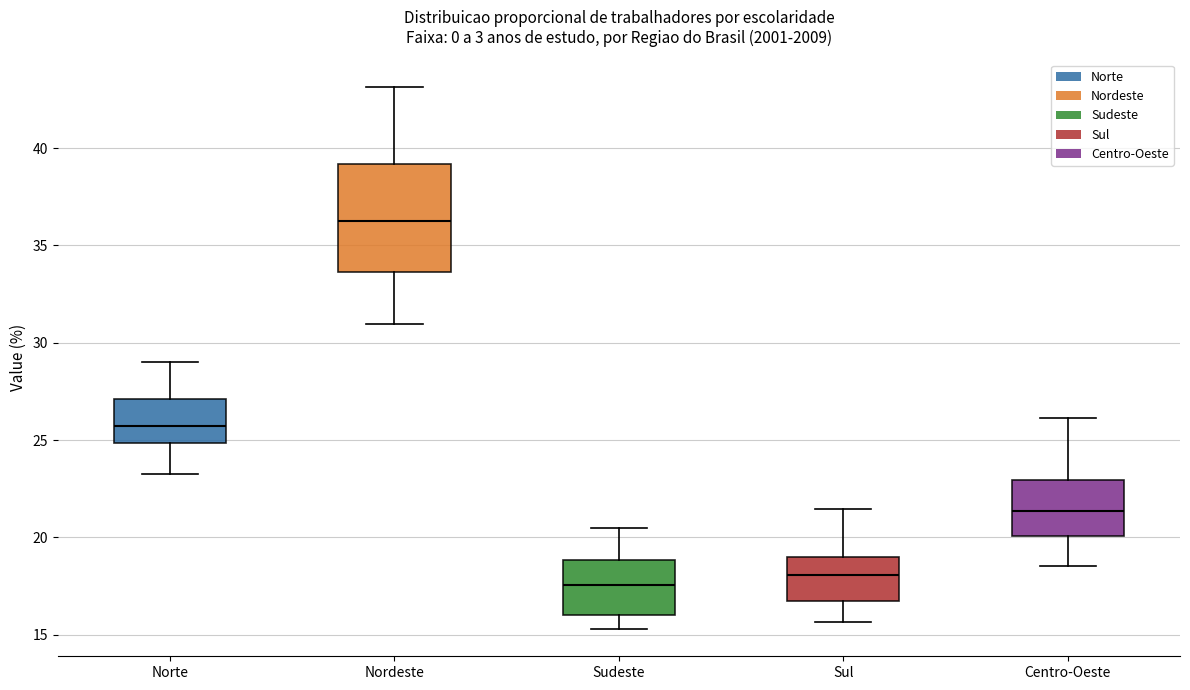

Where is the lower edge of the box for Norte on the y-axis? The values are not printed on the chart, so give them approximately, as read against the axis.

25.0